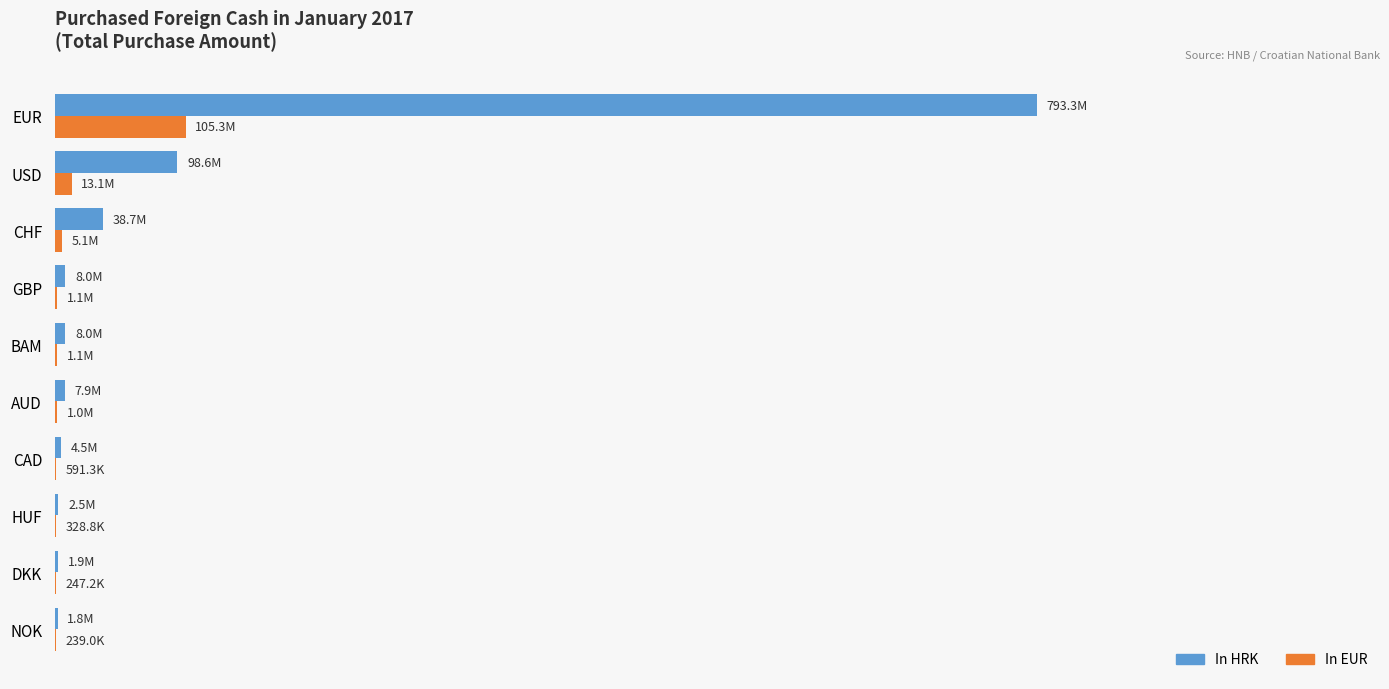

Reading left to right, what are all the values shown in this chart?

In HRK: 1800897	1862797	2476988	4454914	7892246	7951057	8042974	38724216	98645362	793311150
In EUR: 239020	247236	328753	591269	1047481	1055287	1067486	5139587	13092489	105290484